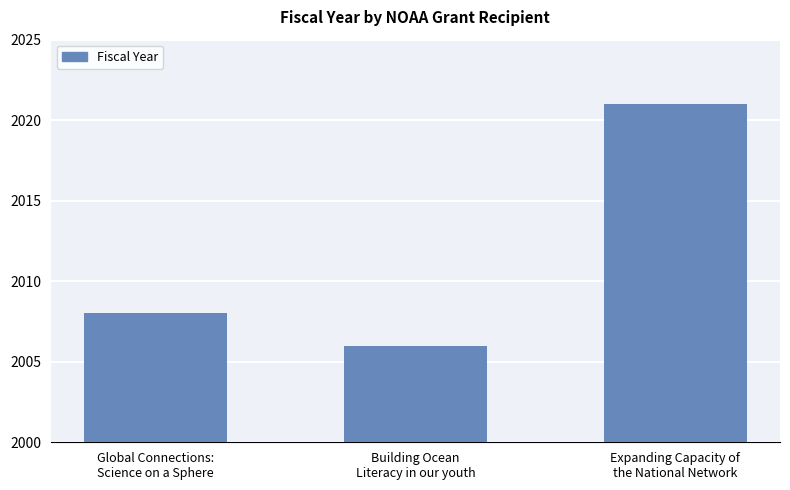

What is the difference between the values at Global Connections:
Science on a Sphere and Expanding Capacity of
the National Network?

13